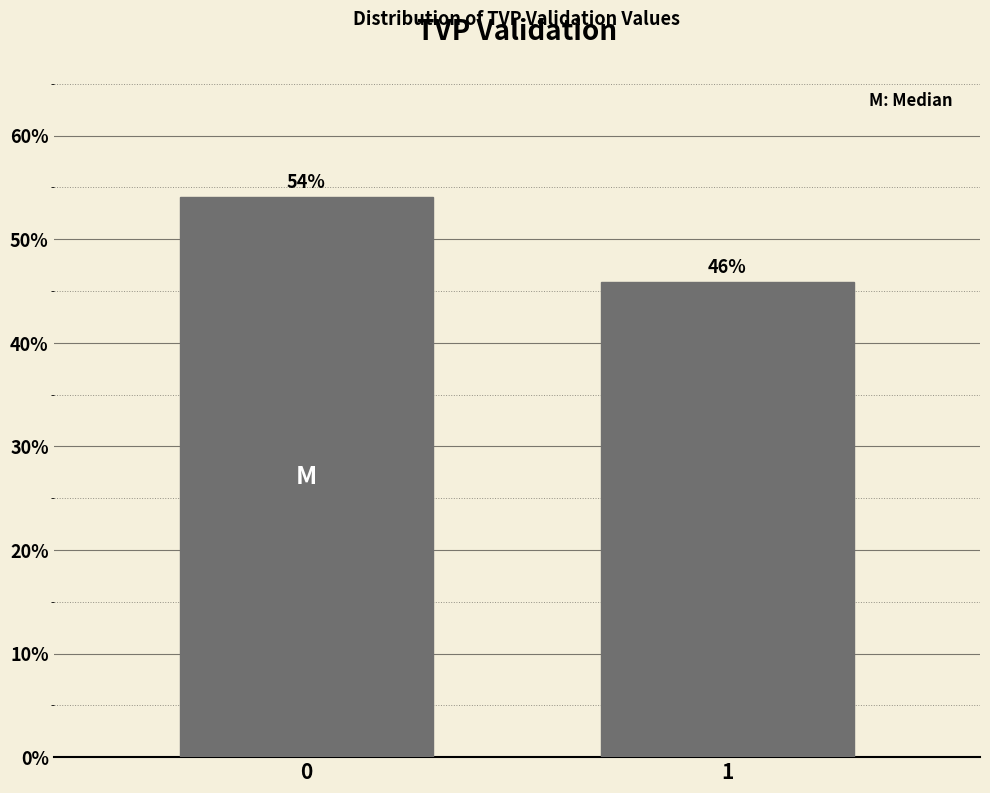

What value does the data have at 0?

54.1